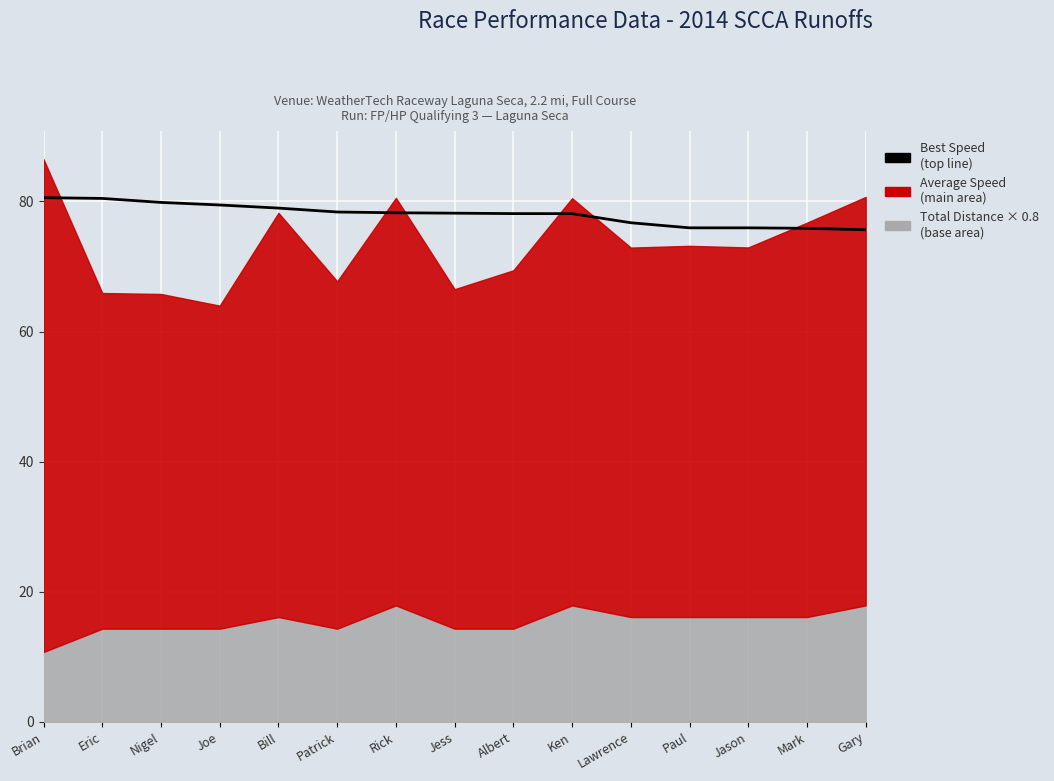

What is the label of the 12th point from the right?

Joe